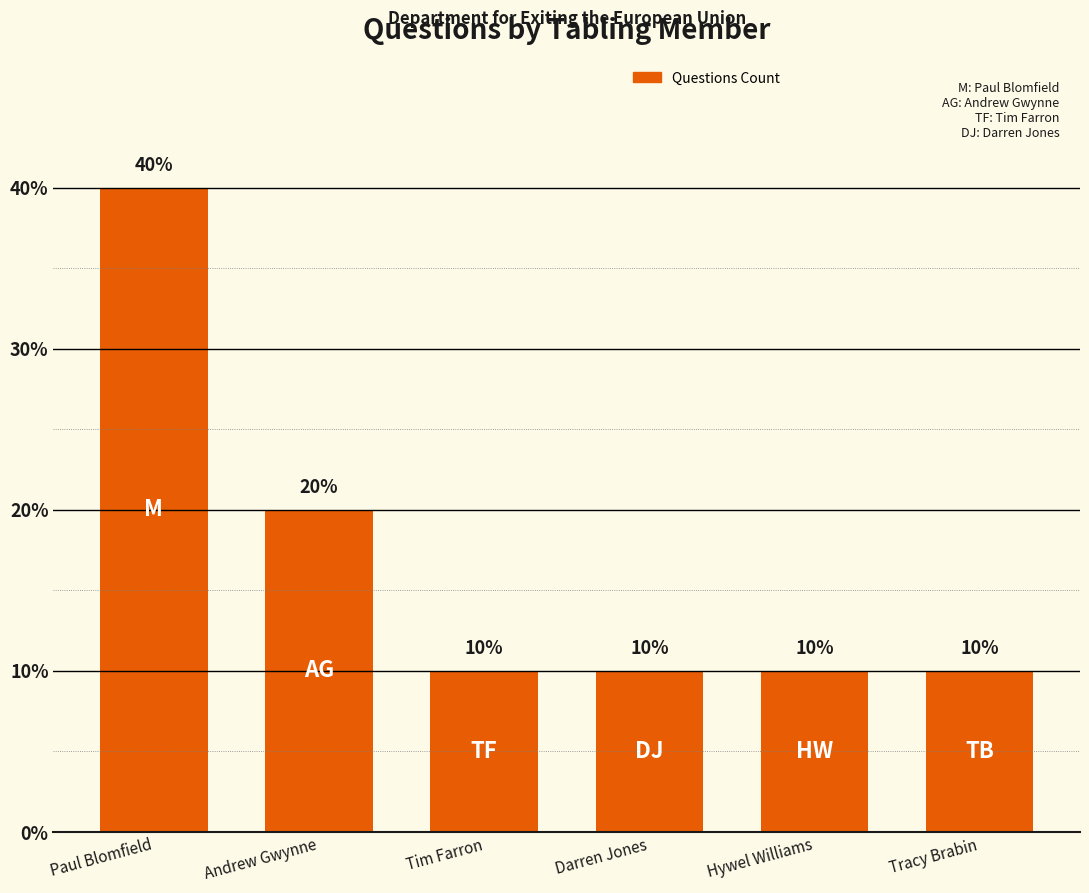

Which has a higher value, Tracy Brabin or Paul Blomfield?

Paul Blomfield